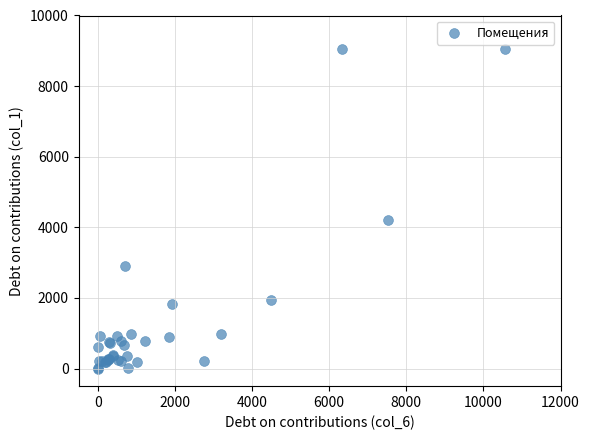

What Y value in the scatter plot is closest to 4519?

4209.4